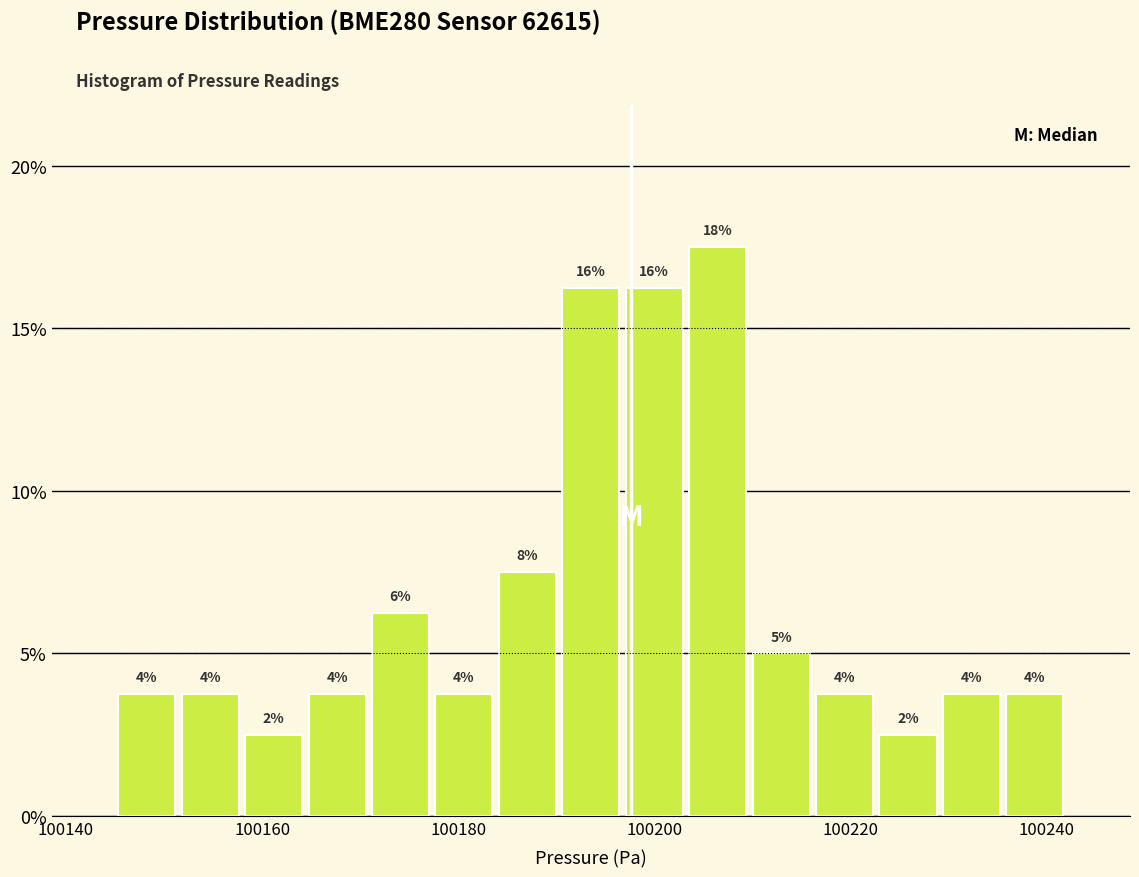

Around what value on the x-axis is the tallest bar? Give the approximate position of its centre, as read against the axis.

100206